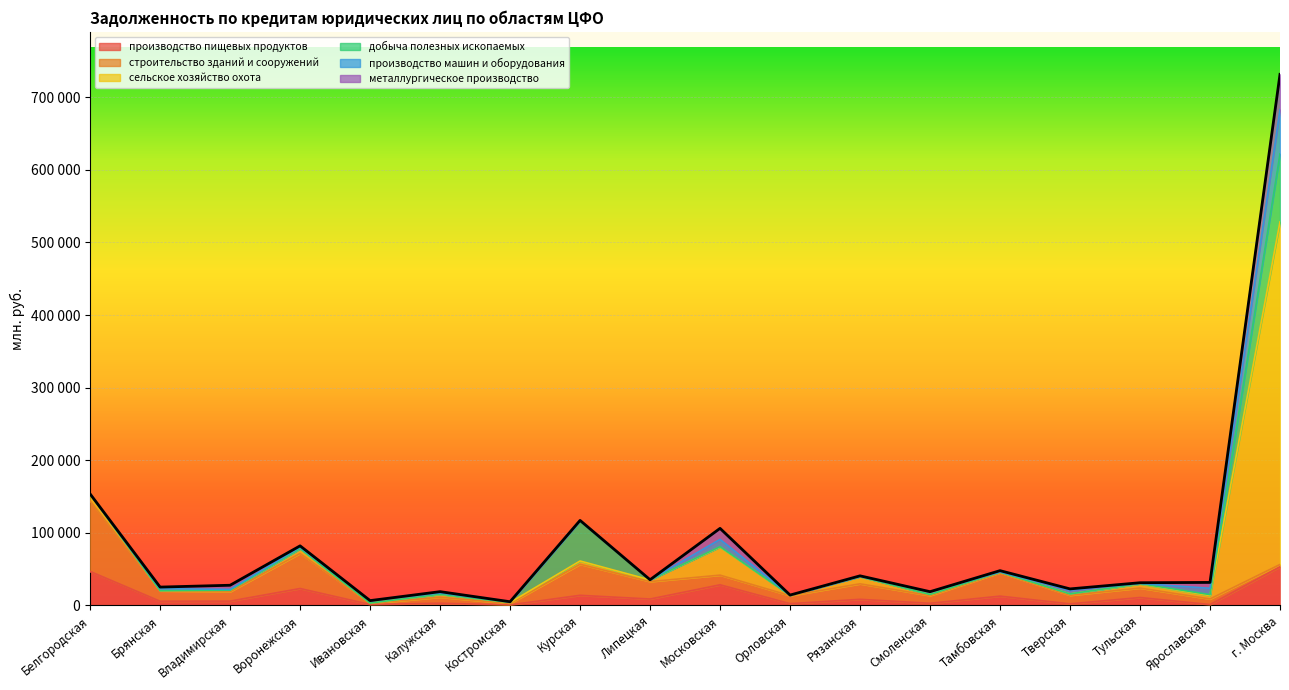

What is the total value across all series at Тверская?

22683